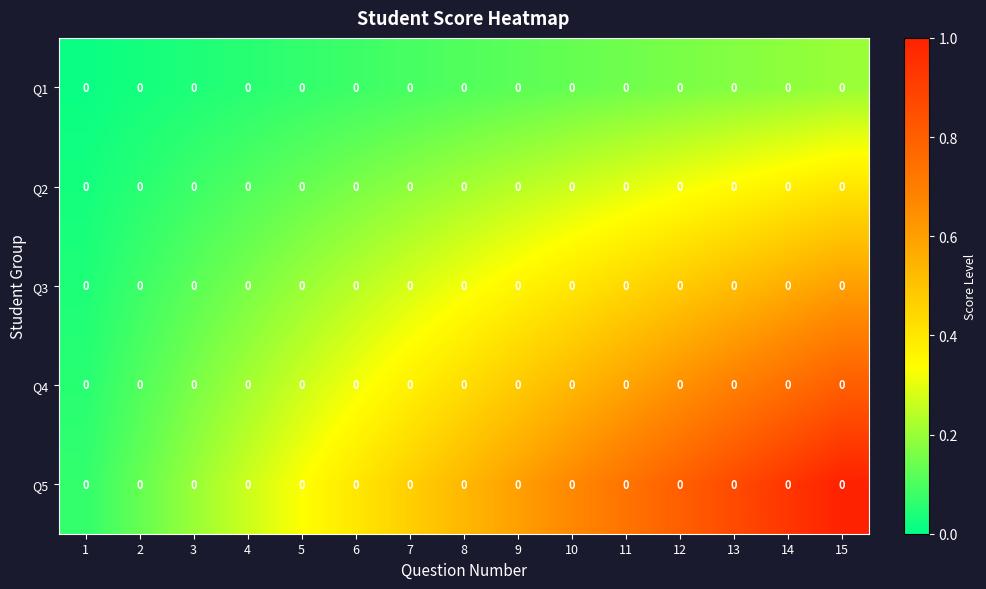

What is the sum of all Q3 values?

4.8